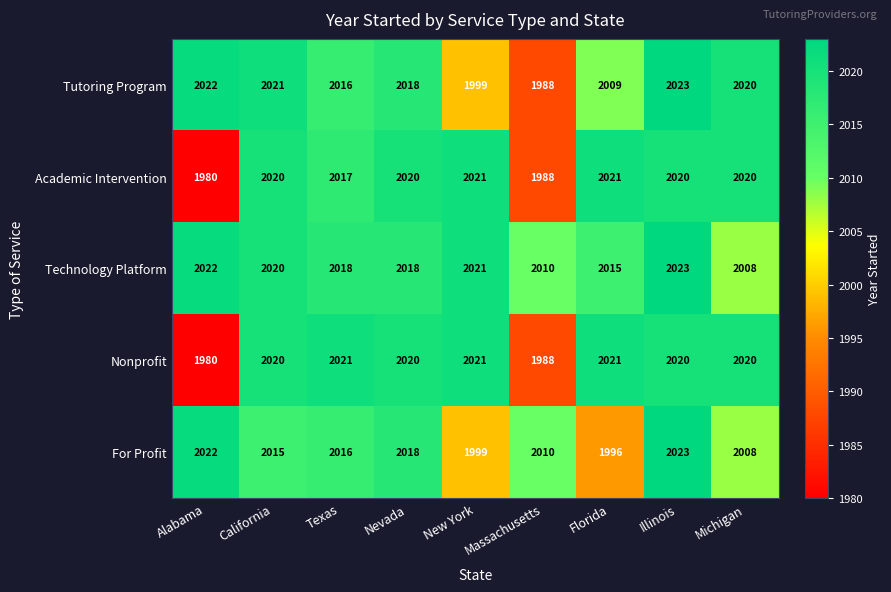

Where does the For Profit series first go above 2015?

Alabama